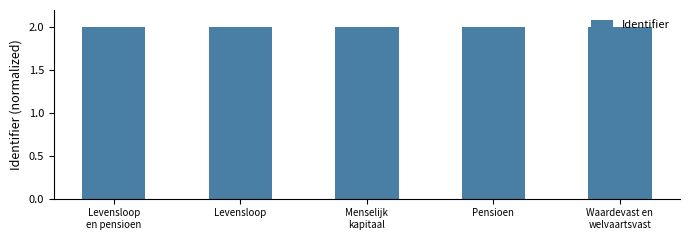

Are the bars horizontal?

No